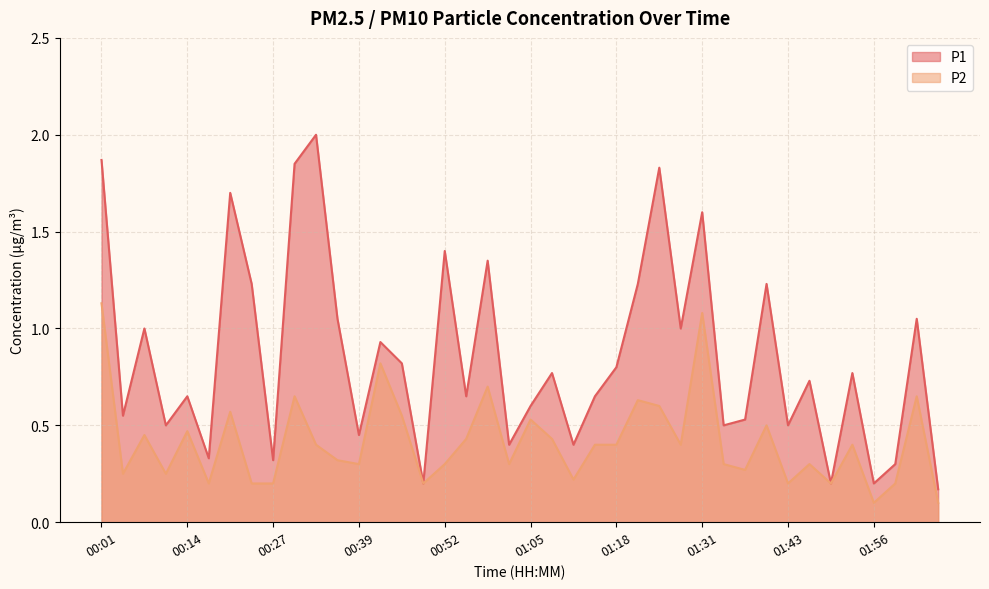

What is the lowest value of the P1 series?

0.2